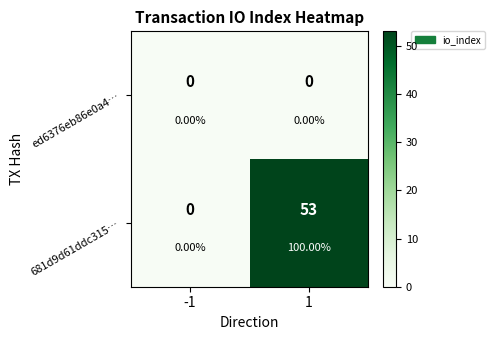

List the series in order of their overall mean, highest first.

681d9d61ddc315…, ed6376eb86e0a4…